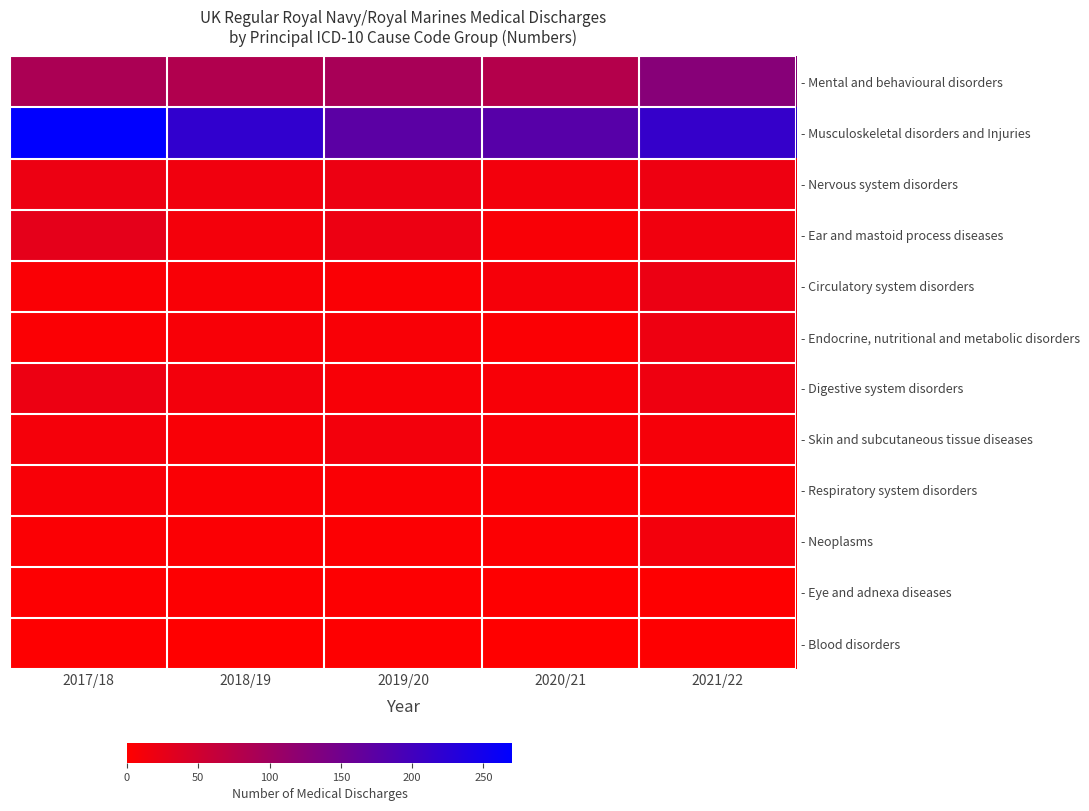

What is the spread (max minus min) of values at 2021/22?

212